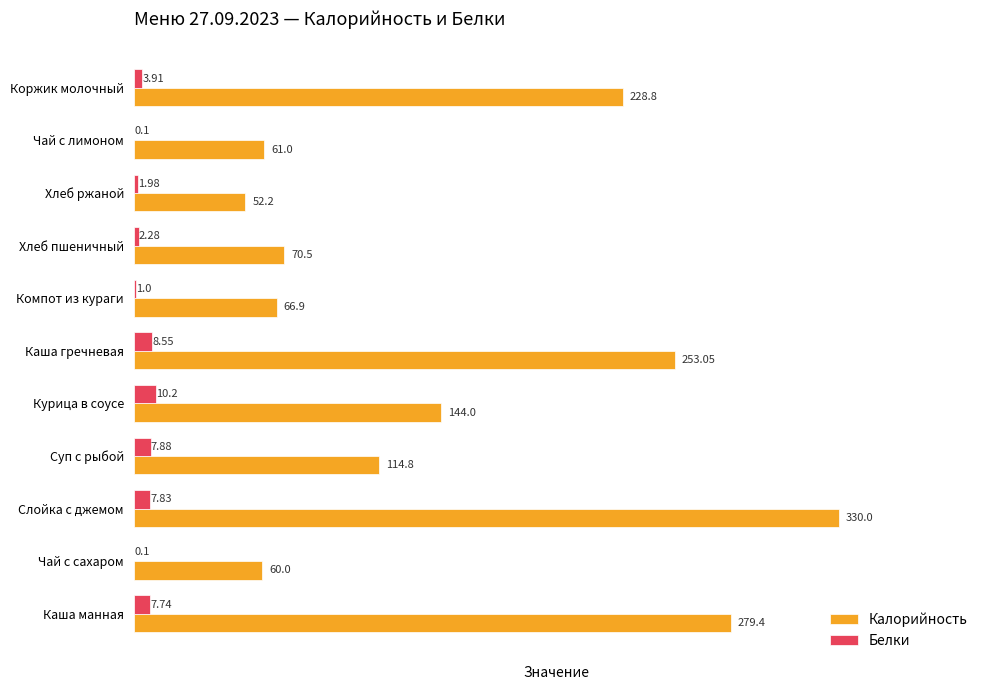

What is the greatest value displayed?

330.0